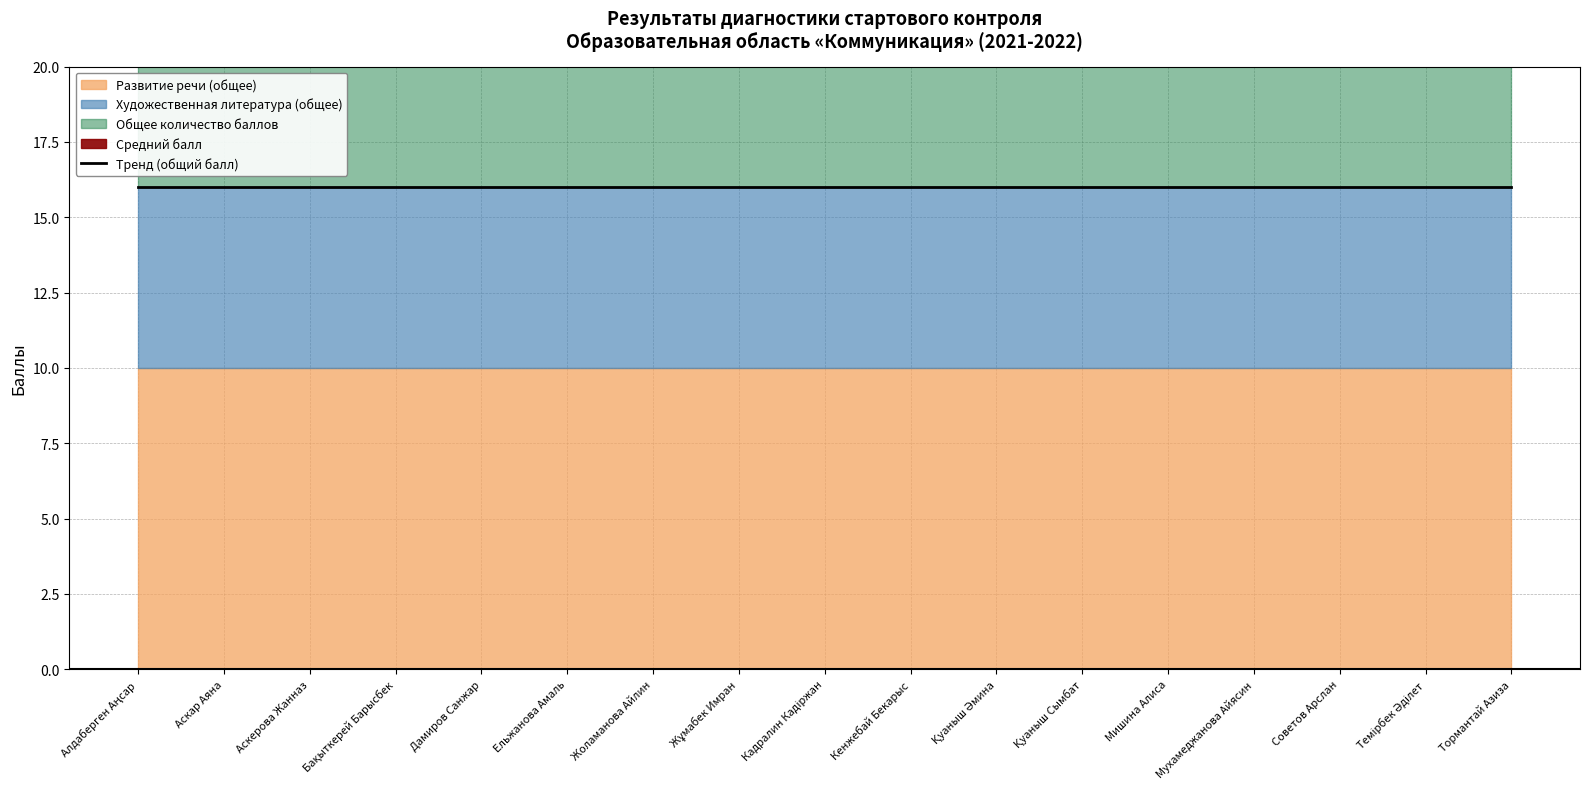

Which label corresponds to the largest value in the chart?

Алдаберген Аңсар